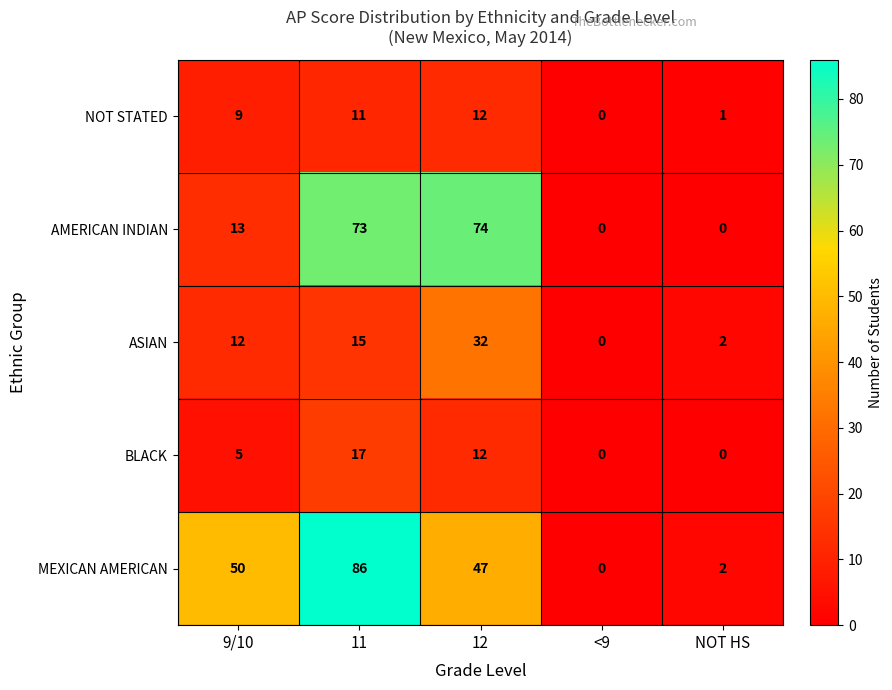

Reading left to right, list all the values displayed in this chart.

NOT STATED: 9	11	12	0	1
AMERICAN INDIAN: 13	73	74	0	0
ASIAN: 12	15	32	0	2
BLACK: 5	17	12	0	0
MEXICAN AMERICAN: 50	86	47	0	2